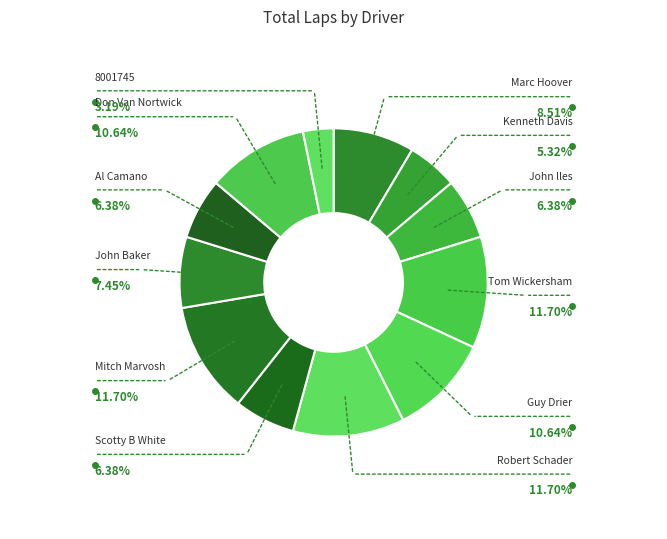

How many segments does this pie chart have?

12